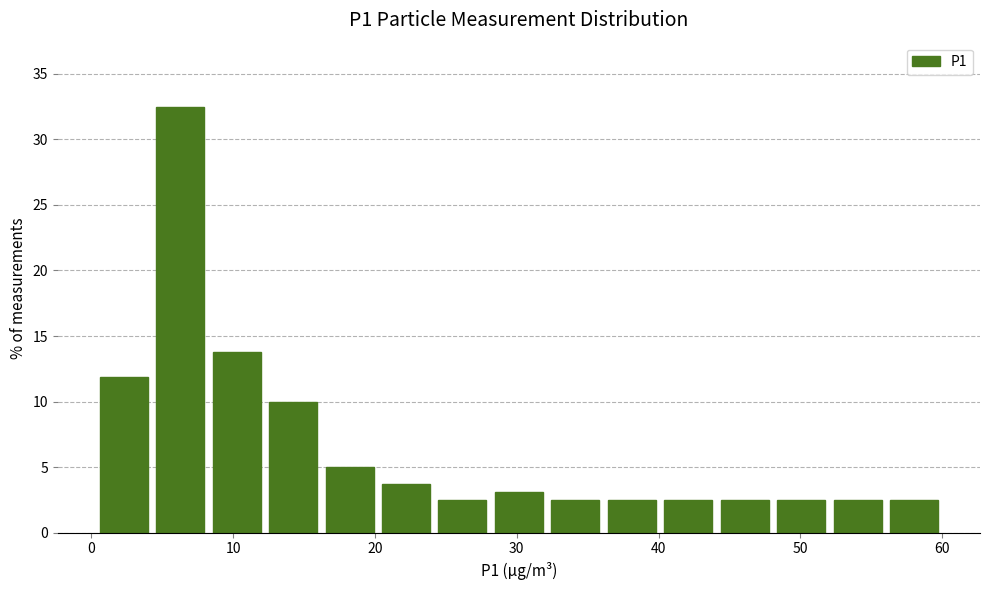

Read against the x-axis, roughly where is the centre of the tallest bar?

6